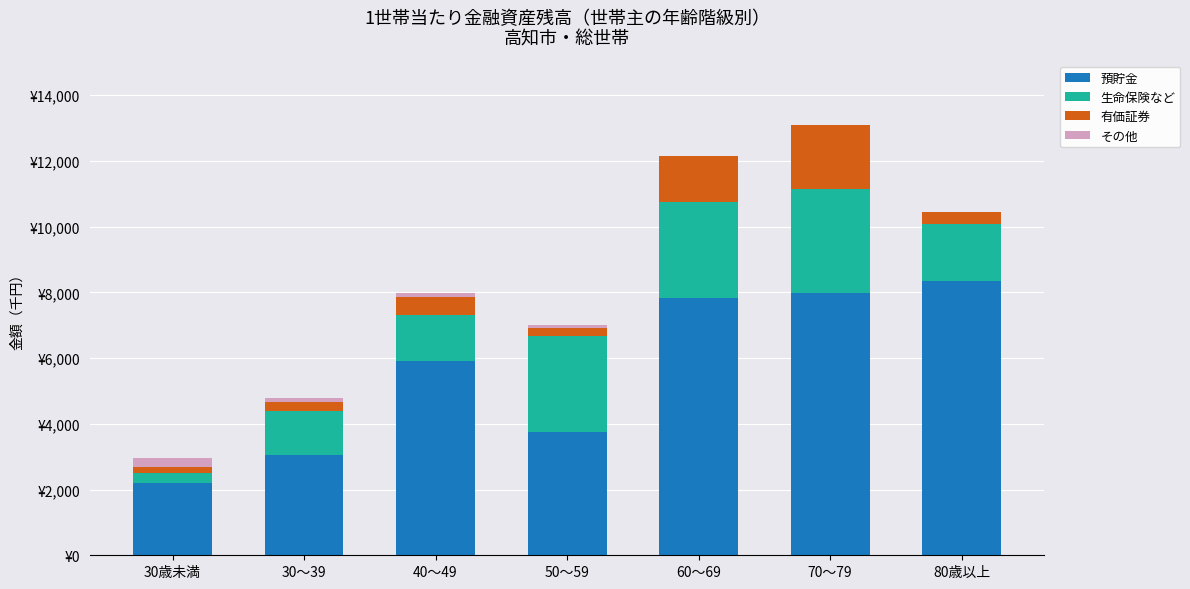

Are the bars horizontal?

No